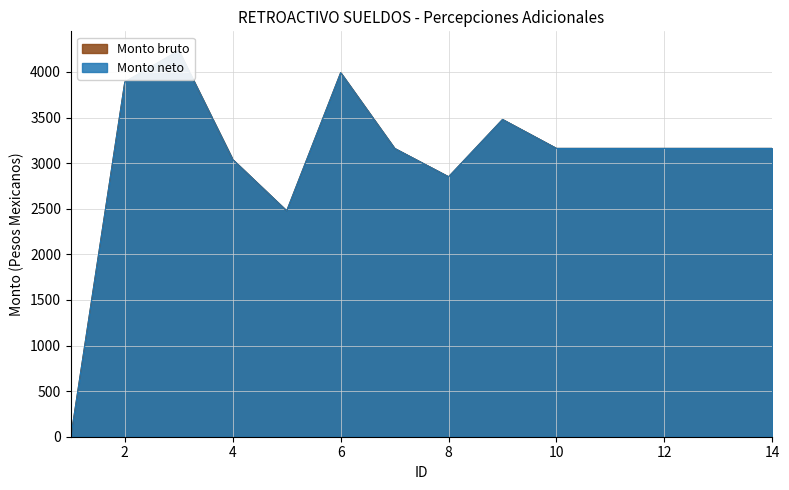

How many data points in Monto neto are less than 3162?

4